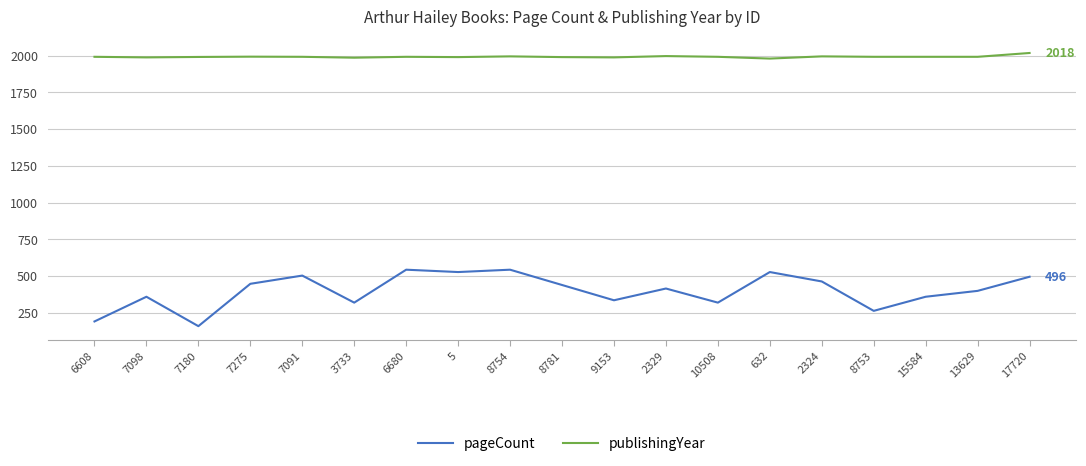

Is this an area chart (filled region under the line)?

No